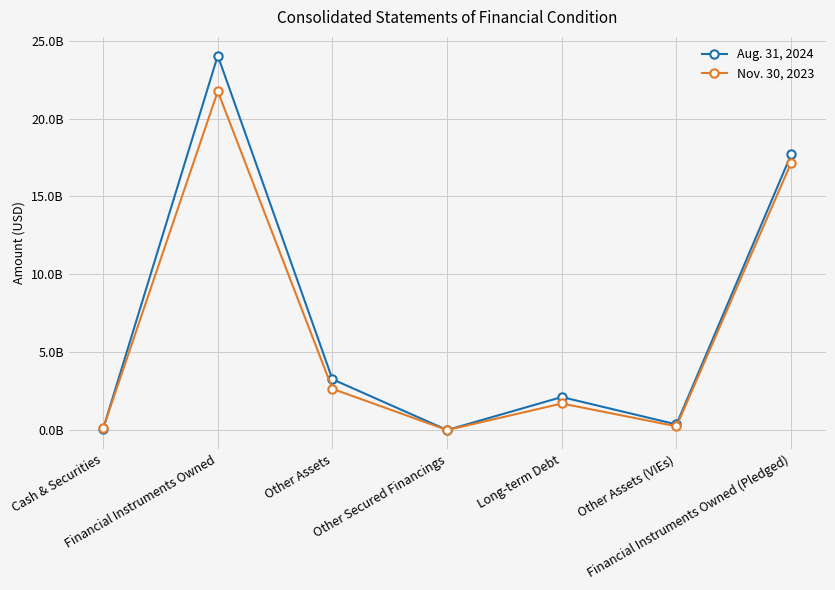

What is the difference between the Aug. 31, 2024 values at Cash & Securities and Long-term Debt?

2053924000